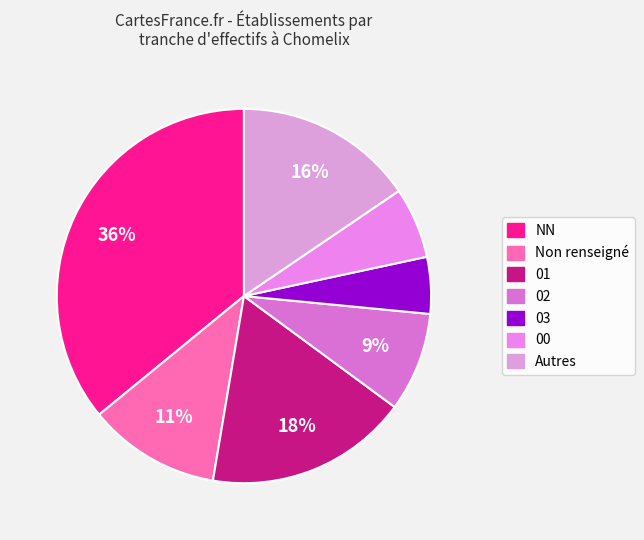

How many segments does this pie chart have?

7